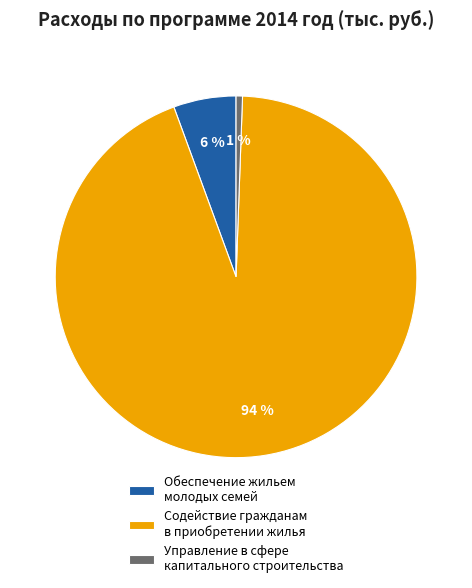

How many slices are in this pie chart?

3